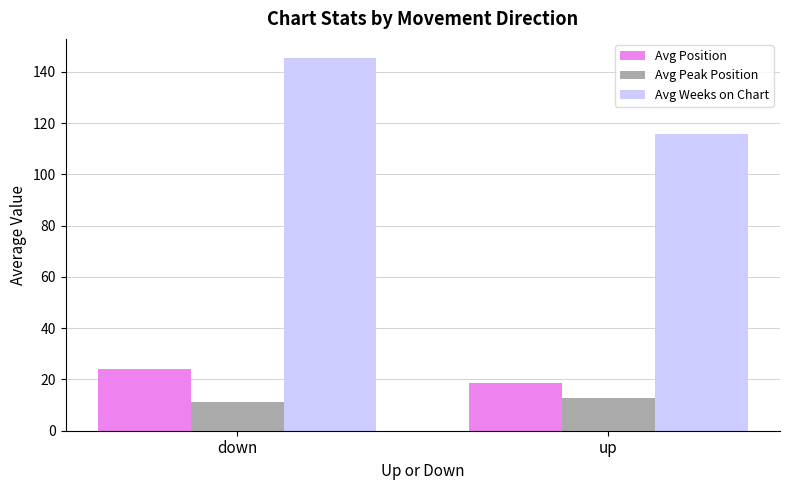

What is the difference between the maximum and minimum values in the Avg Weeks on Chart series?

29.9